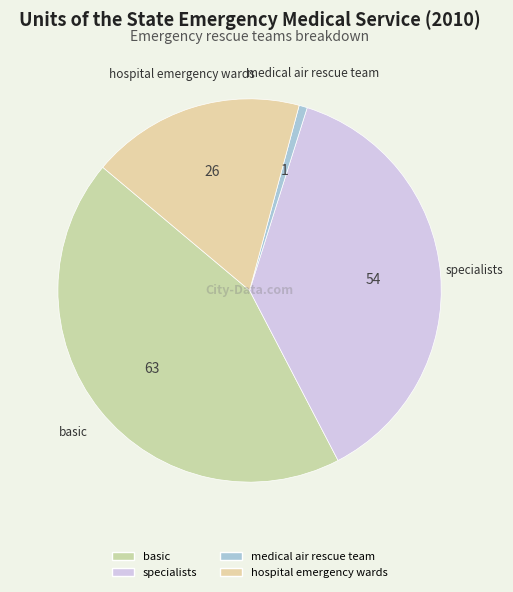

The specialists slice represents 38% of the pie. True or false?

True